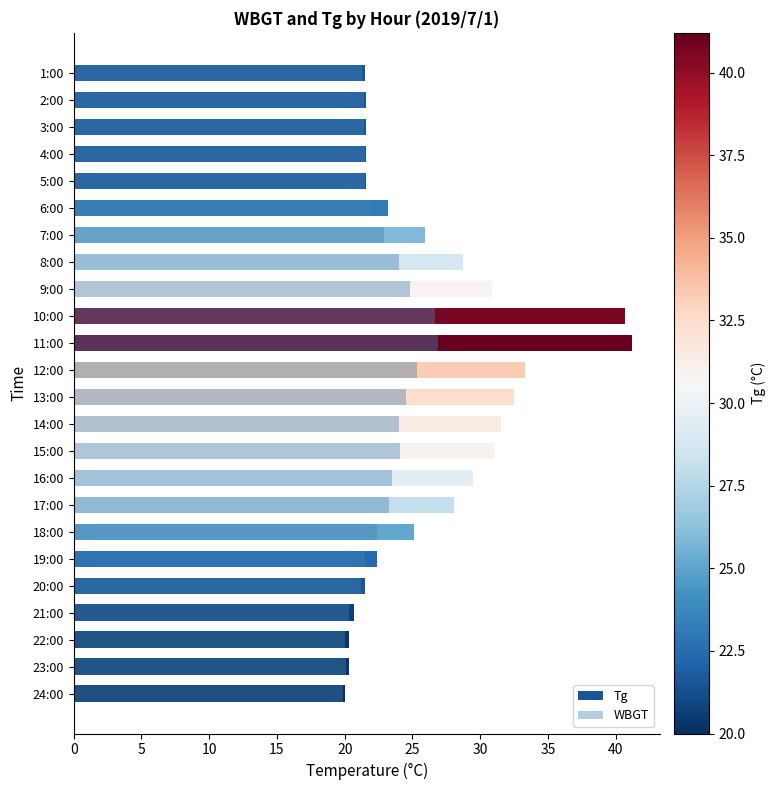

True or false: Tg has a value of 32.4 at 24:00.

False